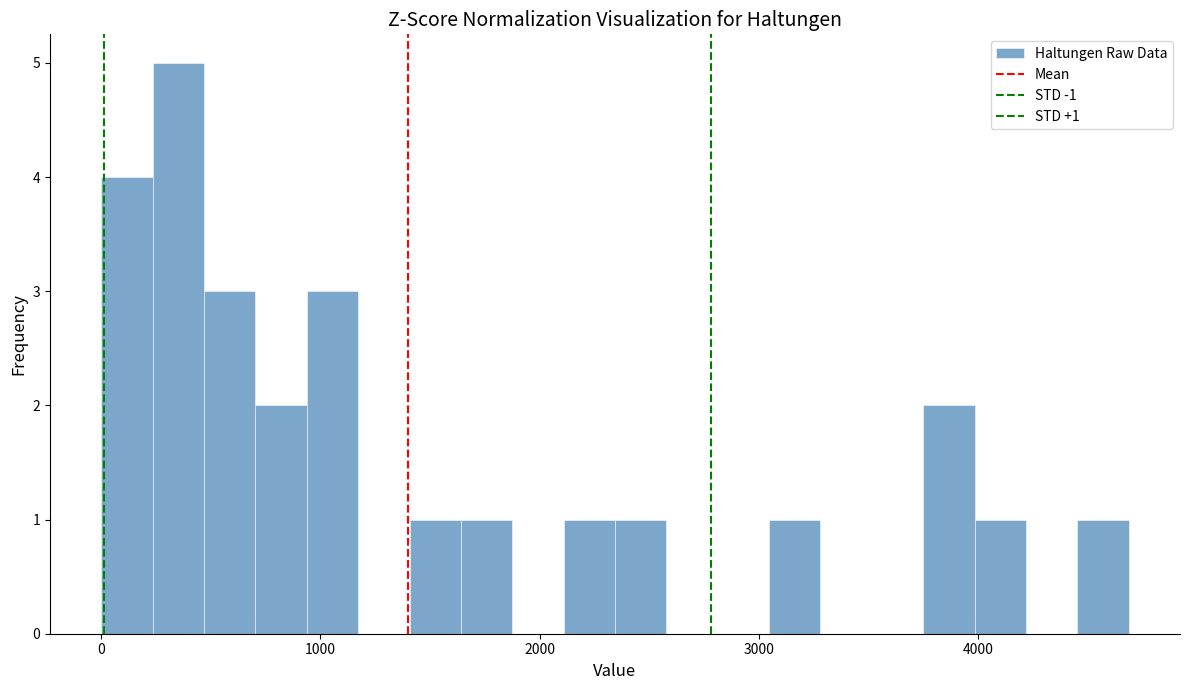

Around what value on the x-axis is the tallest bar? Give the approximate position of its centre, as read against the axis.

400